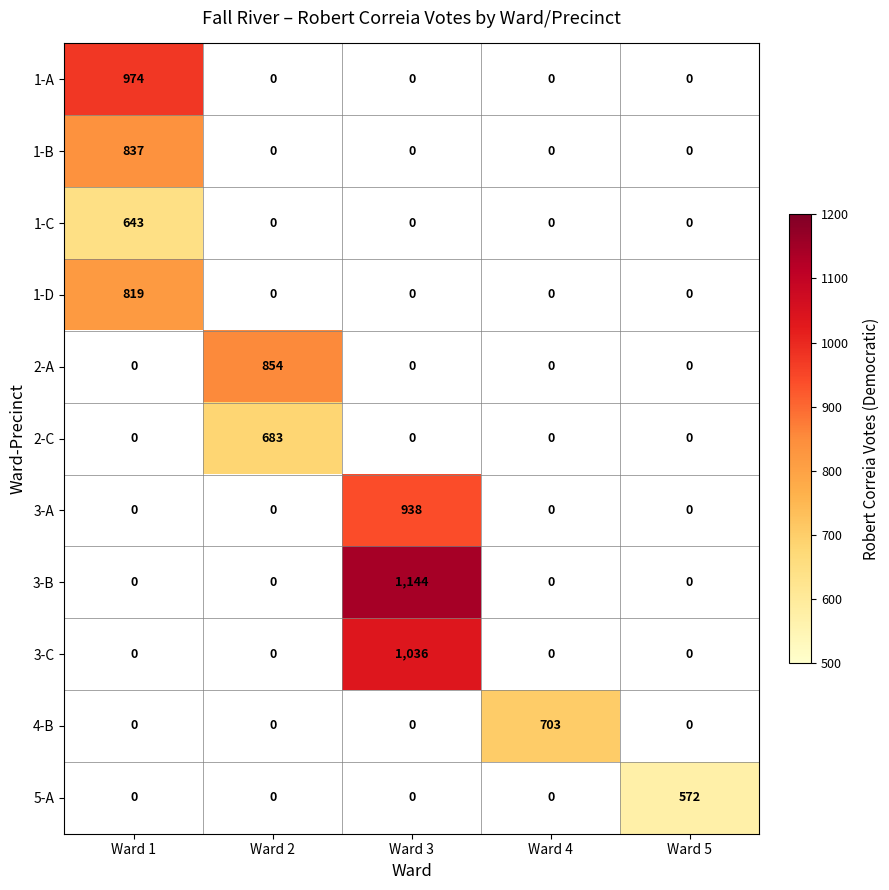

The value of 2-A at Ward 2 is 854. True or false?

True